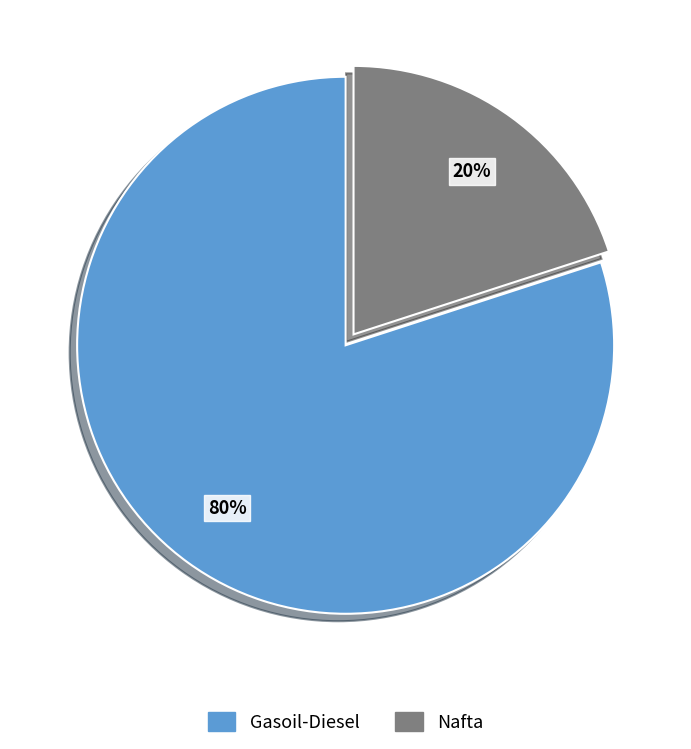

Count the number of slices in the pie.

2